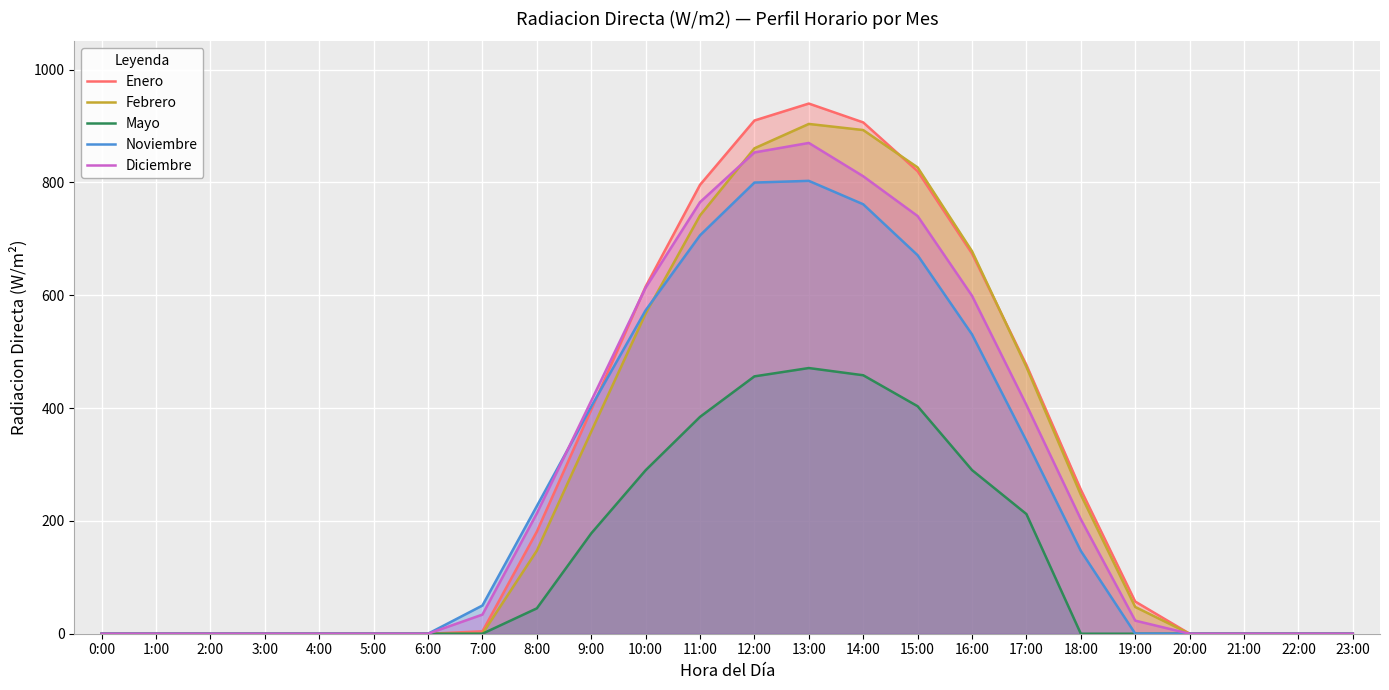

The Diciembre series shows 810.9 at 14:00. True or false?

True